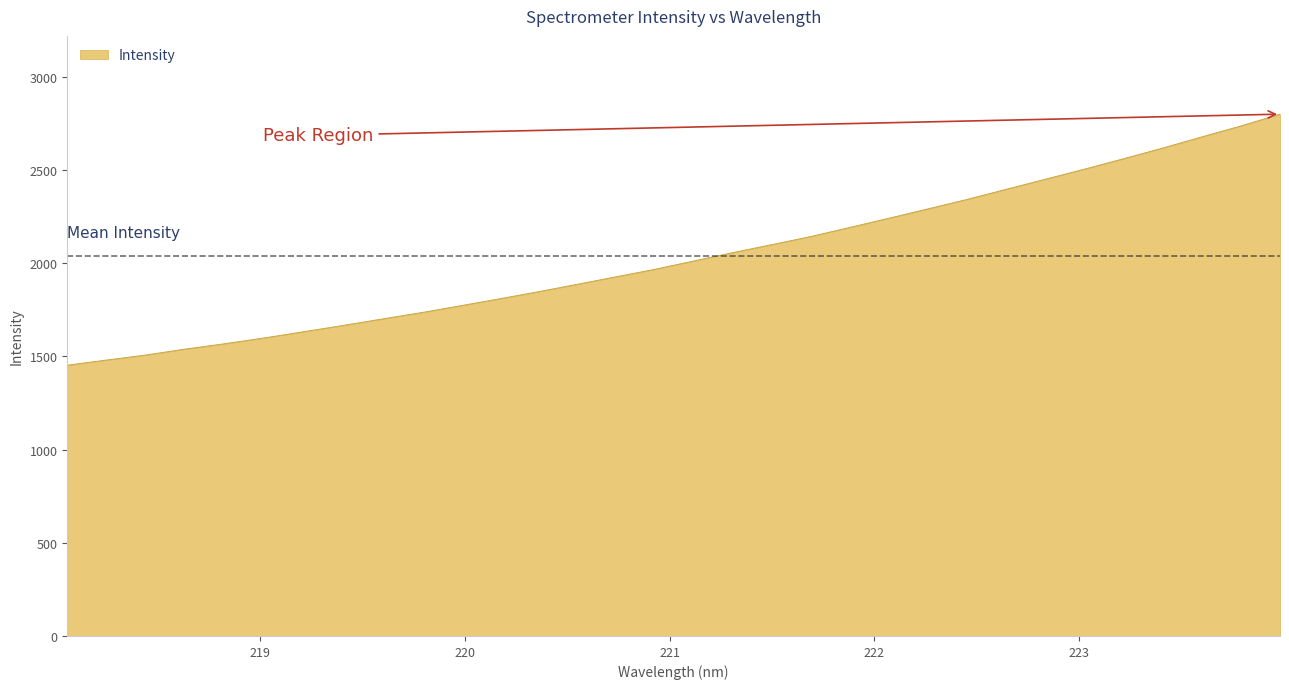

What is the greatest value displayed?

2800.2